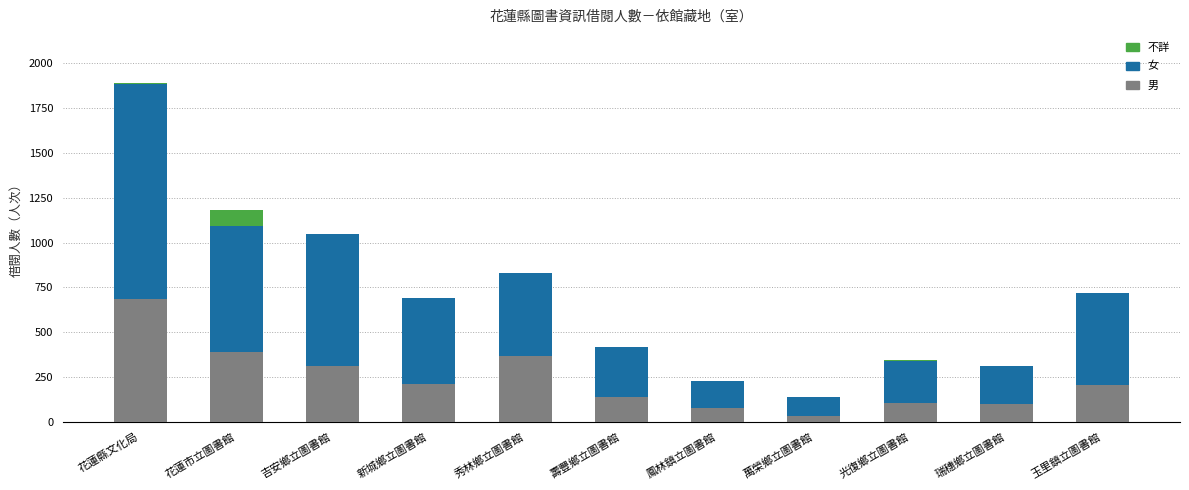

At which label does 男 reach its peak?

花蓮縣文化局